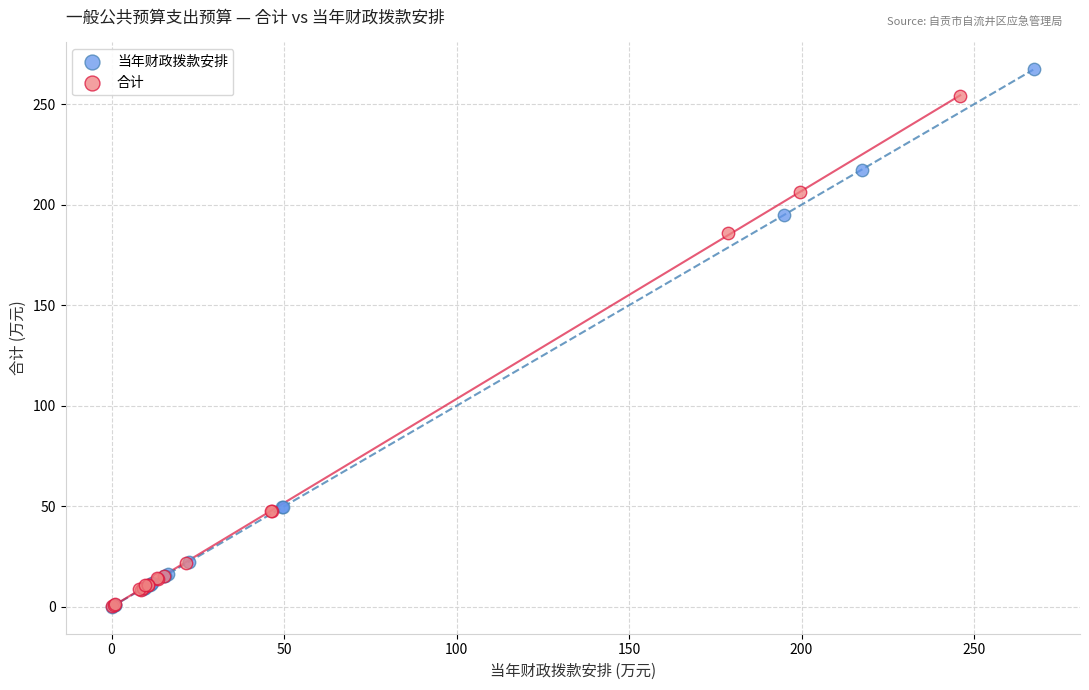

Which series has the widest spread of Y values?

当年财政拨款安排